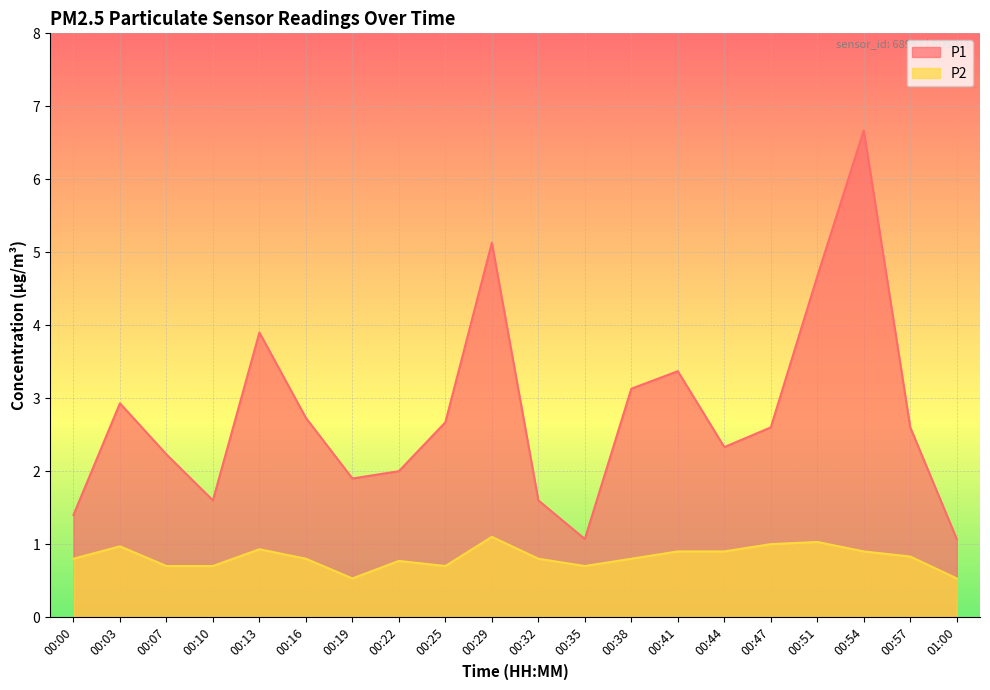

Reading left to right, transcribe all the data shown in this chart.

P1: 1.4	2.9	2.2	1.6	3.9	2.7	1.9	2.0	2.7	5.1	1.6	1.1	3.1	3.4	2.3	2.6	4.7	6.7	2.6	1.1
P2: 0.8	1.0	0.7	0.7	0.9	0.8	0.5	0.8	0.7	1.1	0.8	0.7	0.8	0.9	0.9	1.0	1.0	0.9	0.8	0.5